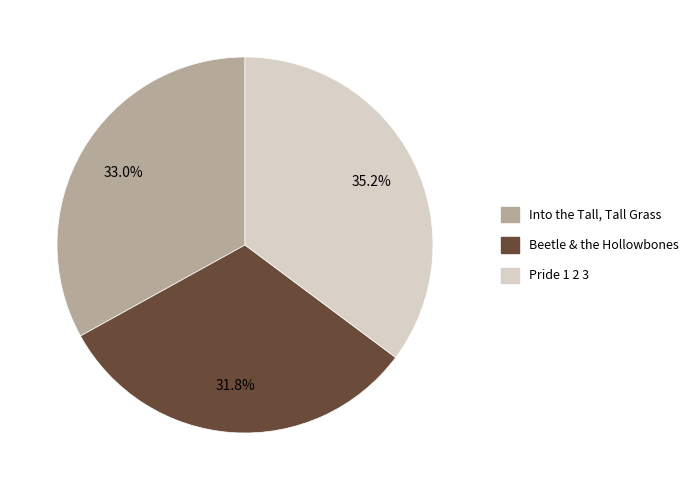

Is the sum of Pride 1 2 3 and Beetle & the Hollowbones greater than half?

Yes